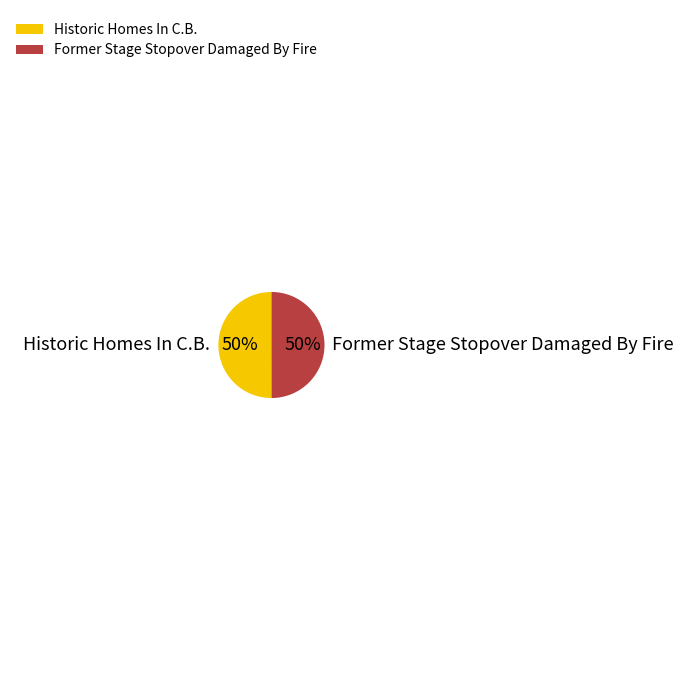

How many segments does this pie chart have?

2